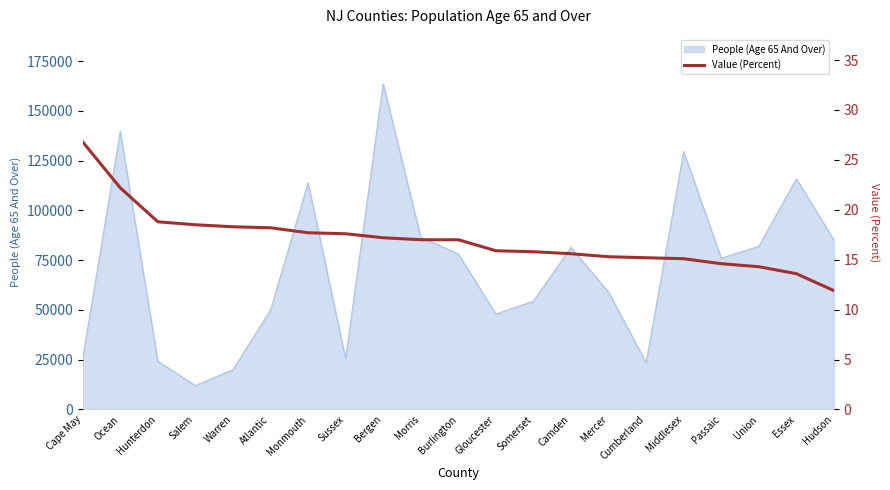

What is the label of the 21st point from the right?

Cape May